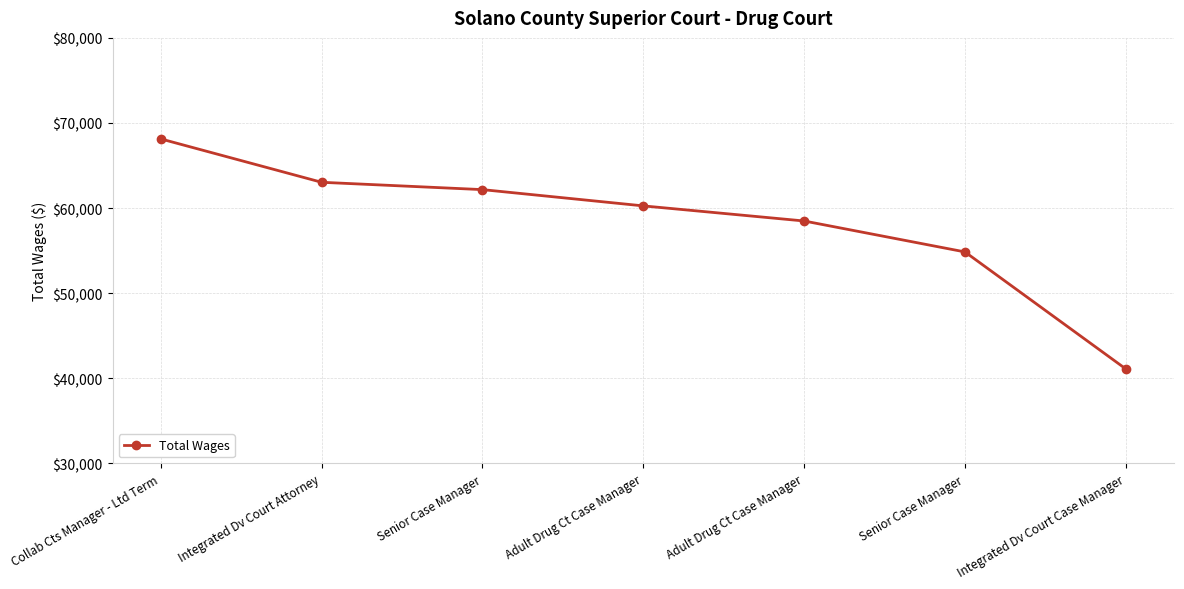

Reading left to right, transcribe all the data shown in this chart.

68130	63035	62173	60262	58488	54853	41109